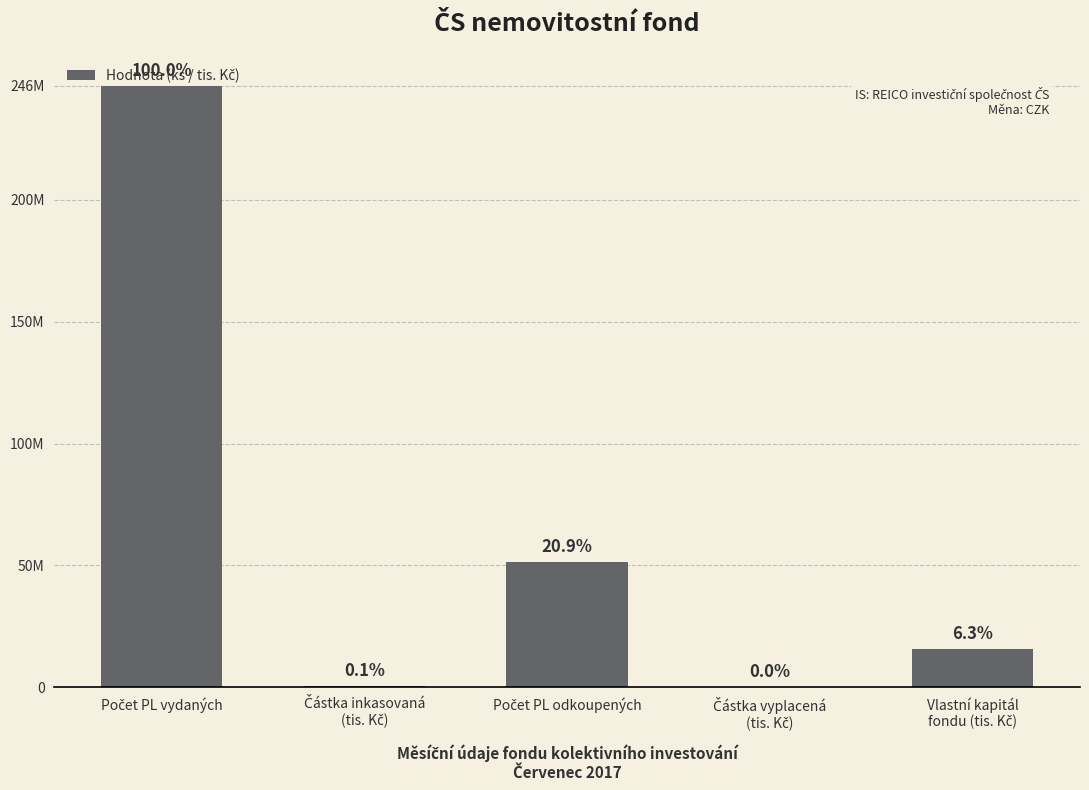

Are the bars horizontal?

No